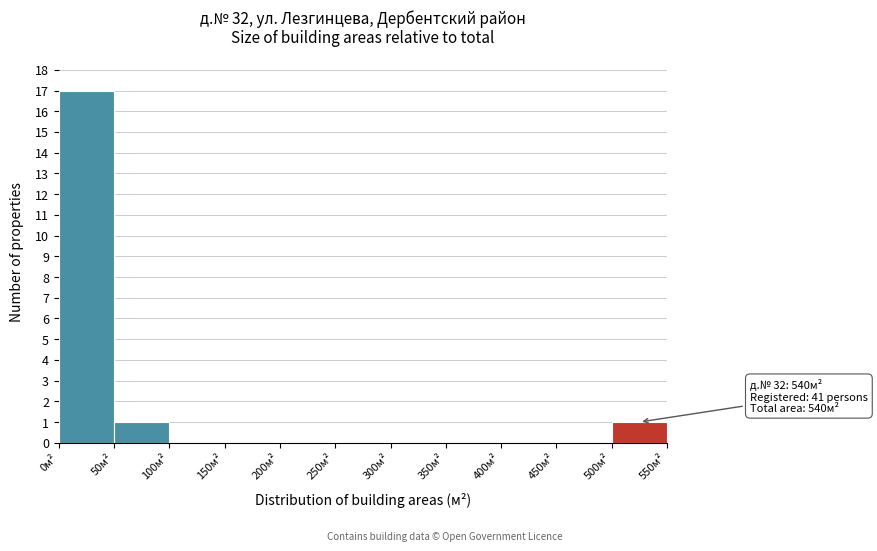

Which range on the x-axis has the tallest bar?

0 to 50